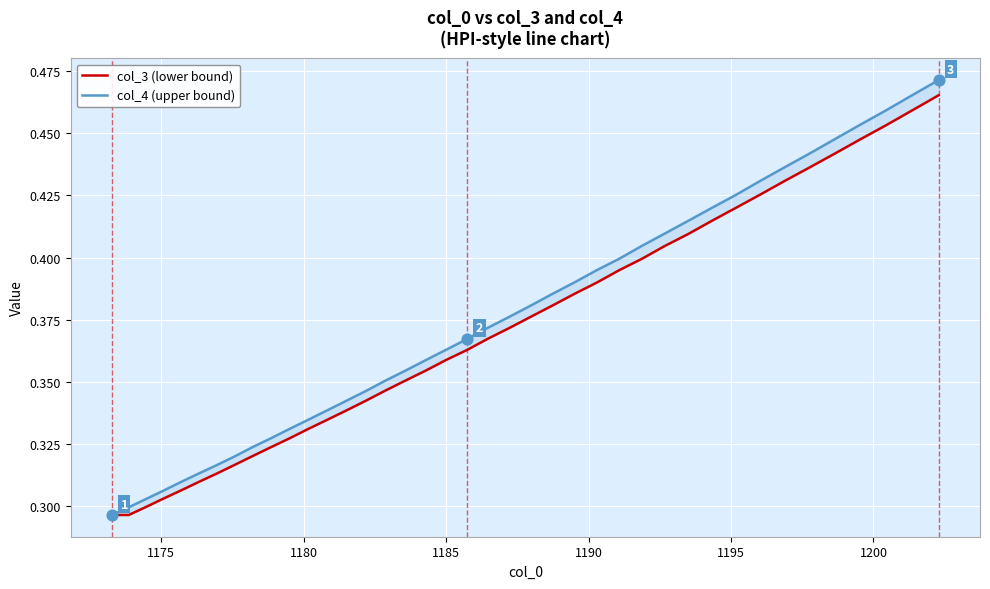

Which series has the largest total across all categories?

col_4 (upper bound)